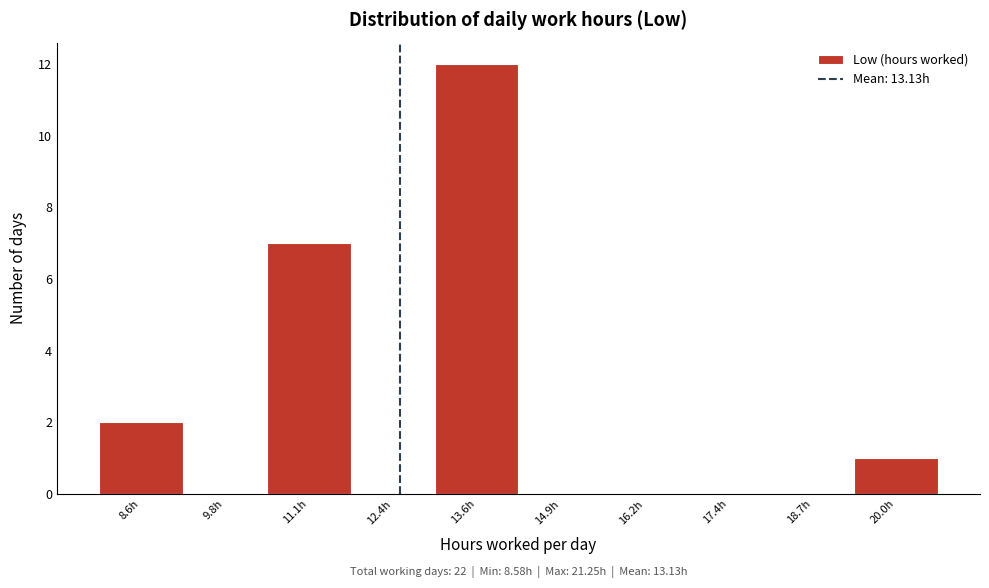

Reading right to left, list all the values displayed in this chart.

20.0h=1	18.7h=0	17.4h=0	16.2h=0	14.9h=0	13.6h=12	12.4h=0	11.1h=7	9.8h=0	8.6h=2